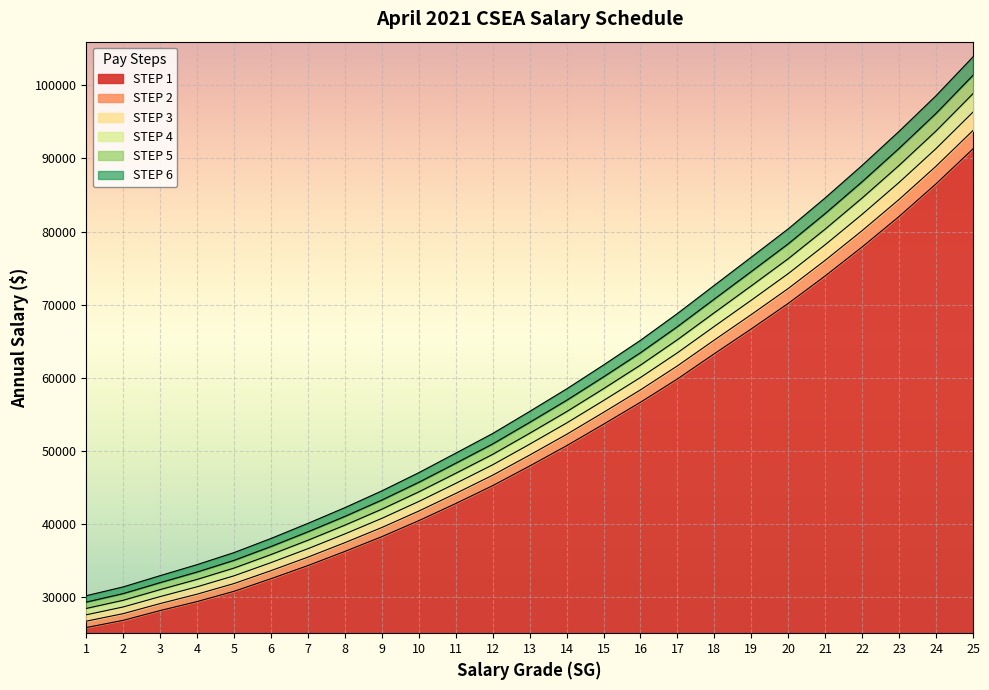

Rank the series at 11 from lowest to highest value.

STEP 1, STEP 2, STEP 3, STEP 4, STEP 5, STEP 6